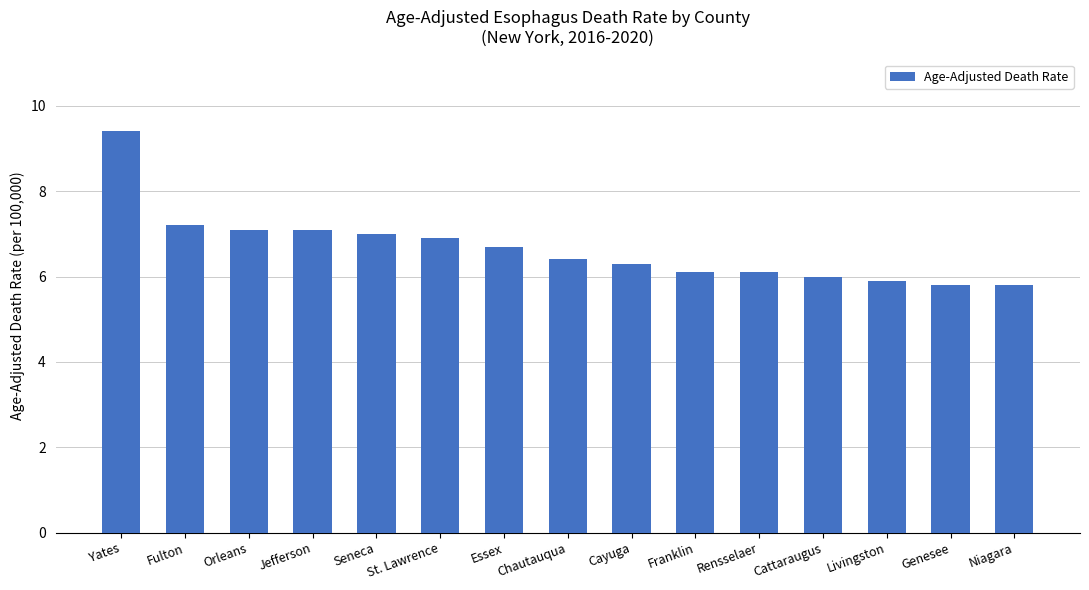

What is the label of the 1st bar from the right?

Niagara